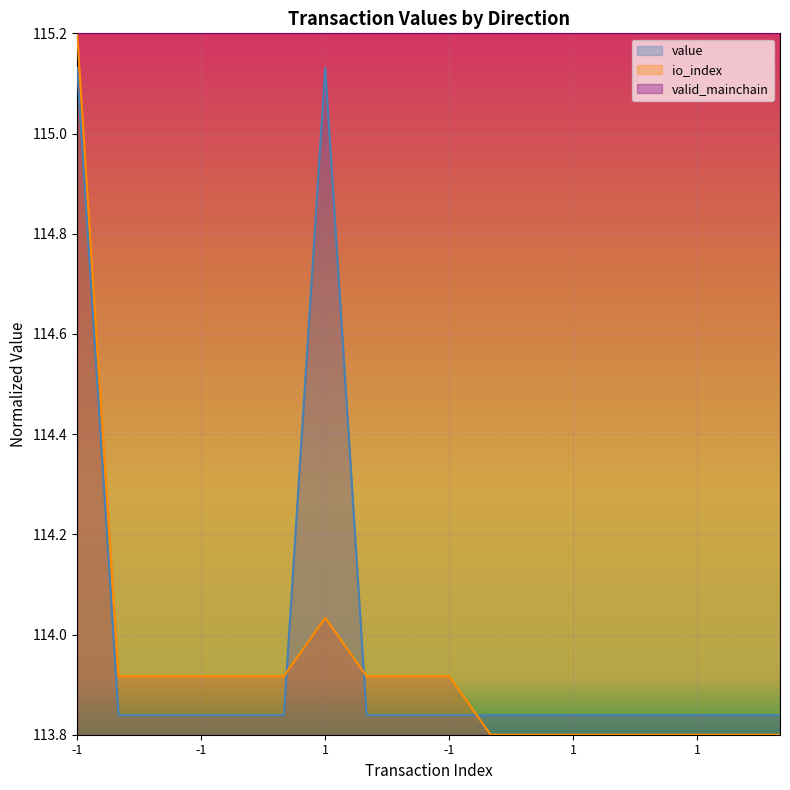

What is the average value of the value series?

114.0